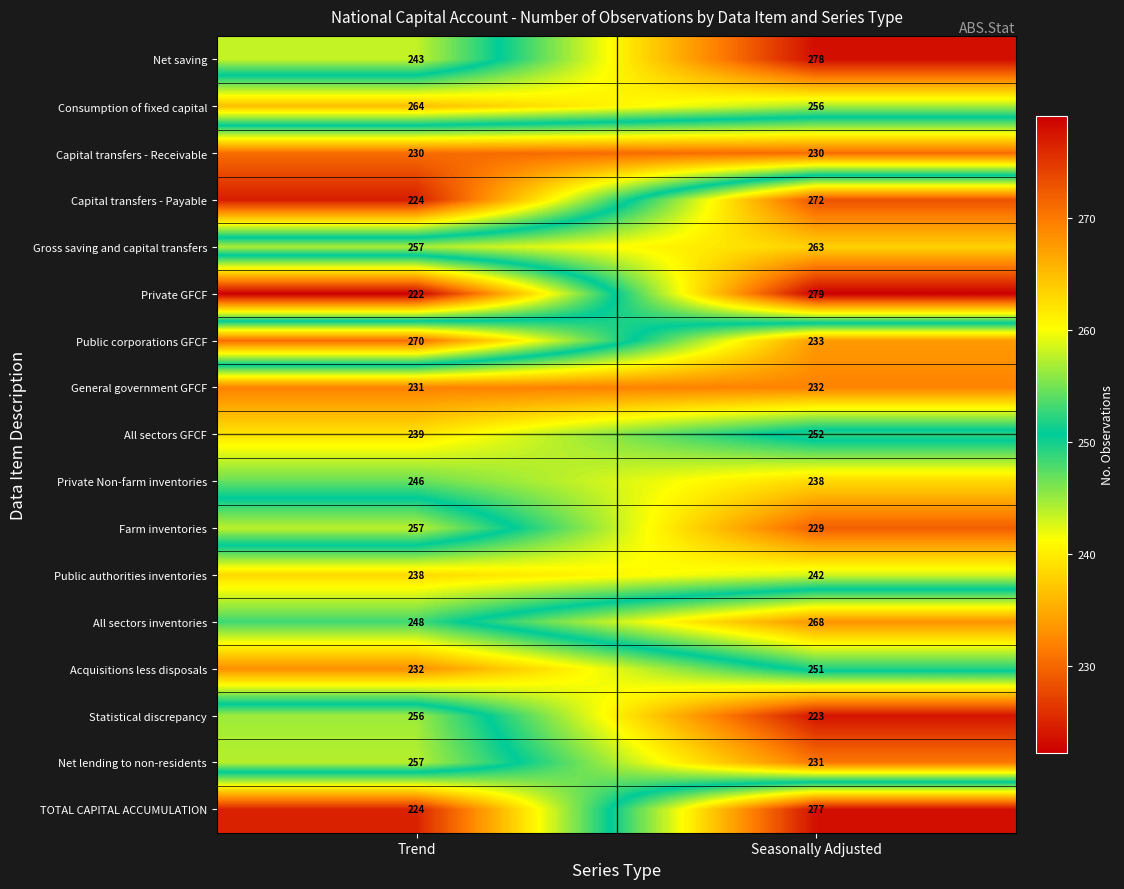

At which category is the sum across all series the highest?

Seasonally Adjusted